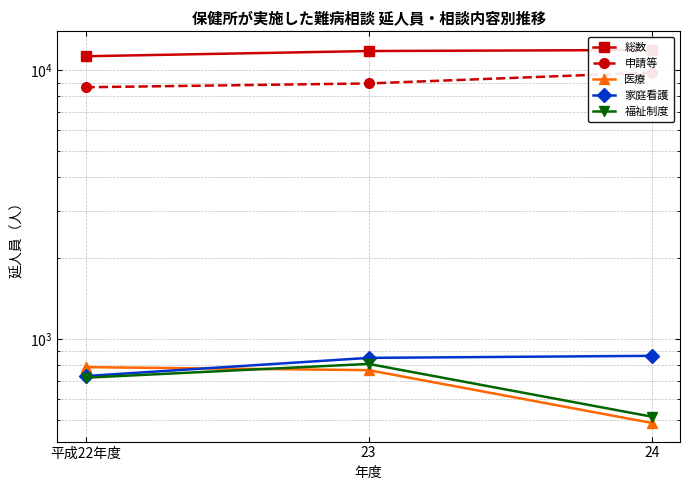

At which category does the chart reach its peak across all series?

24